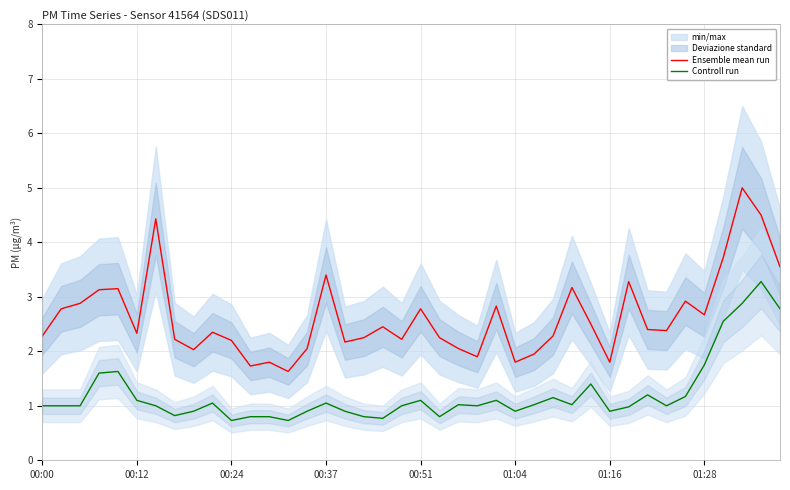

What is the maximum value shown in the chart?

5.0